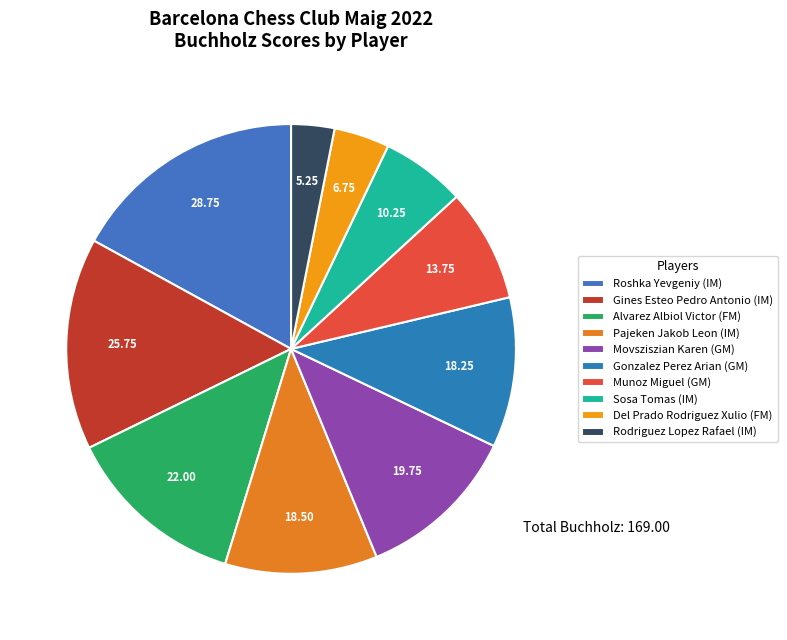

What is the largest slice in the pie chart?

Roshka Yevgeniy (IM)